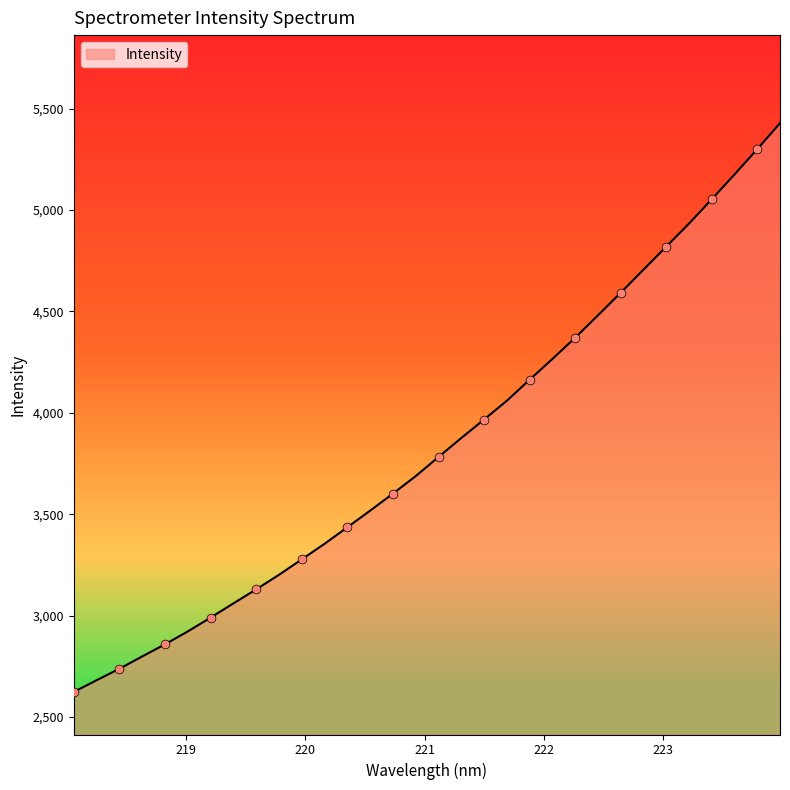

What is the minimum value shown in the chart?

2623.6